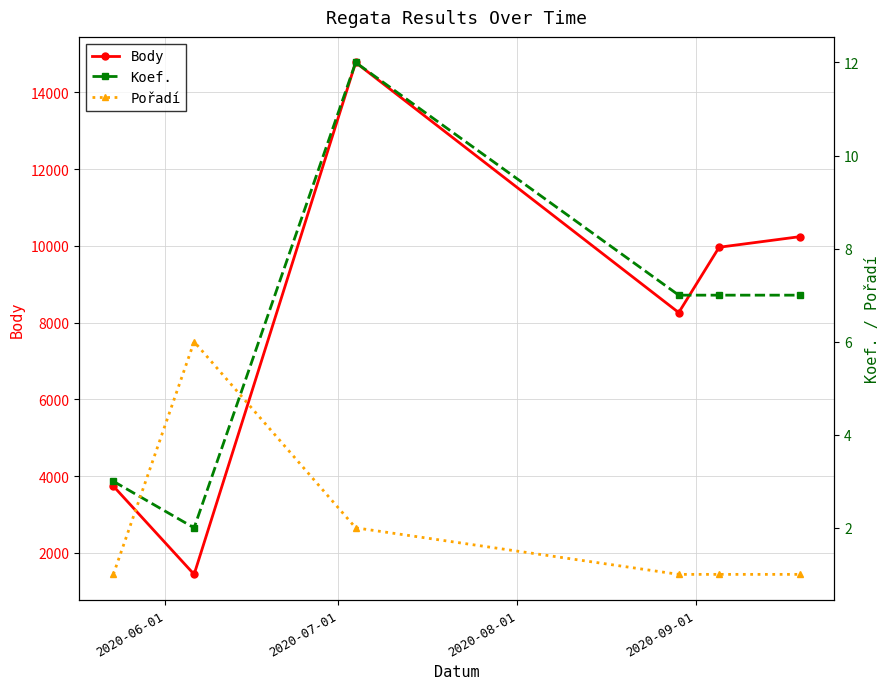

What is the difference between the maximum and minimum values in the Koef. series?

10